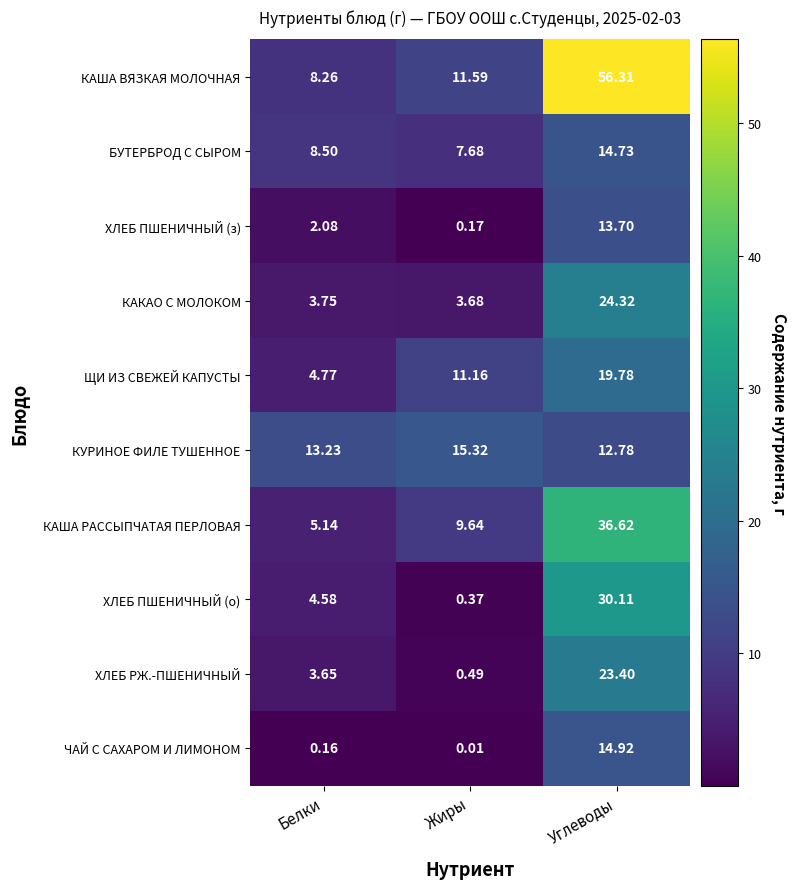

Which label corresponds to the smallest value in the chart?

Жиры